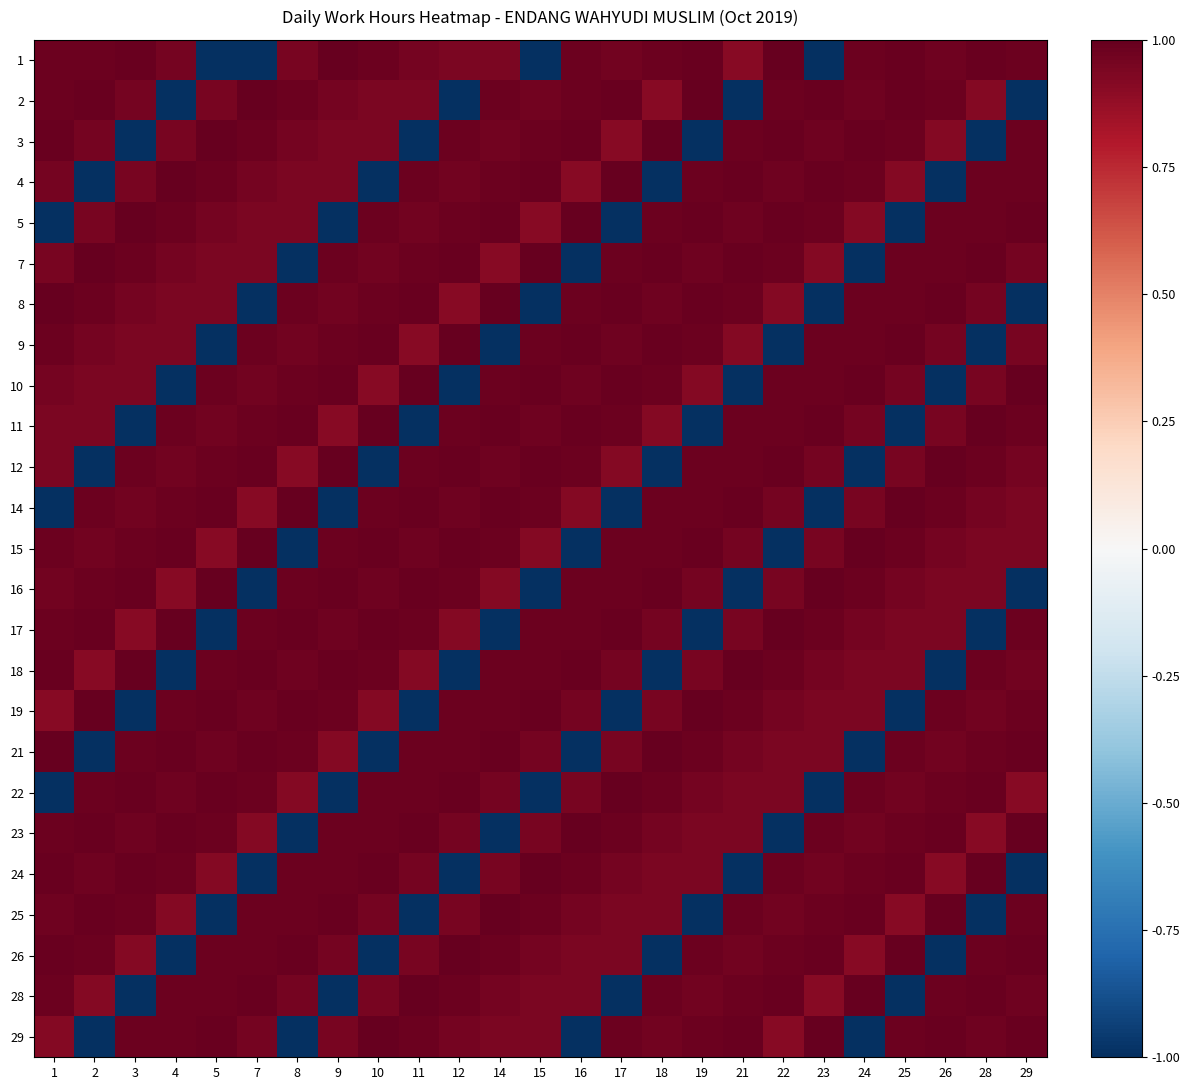

At which category is the sum across all series the highest?

1